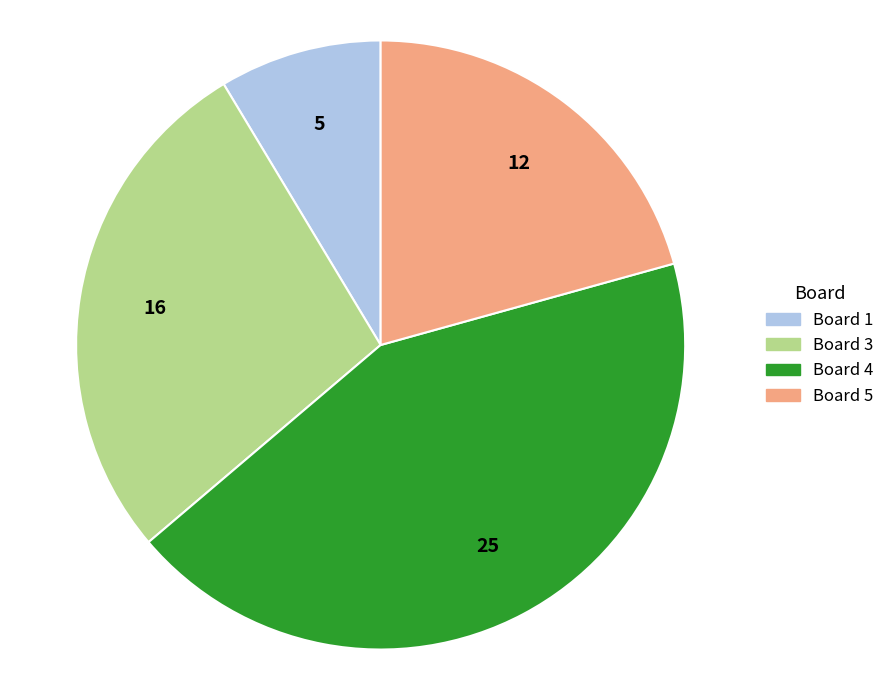

Is there a majority slice in this chart?

No